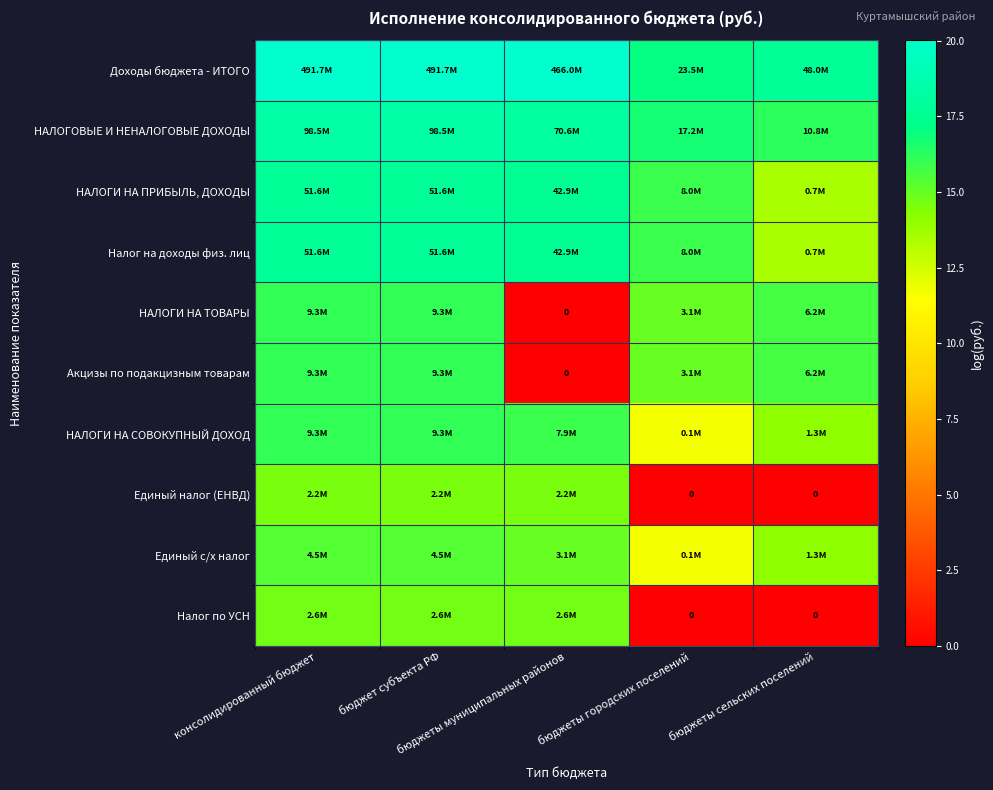

Is it true that НАЛОГИ НА ПРИБЫЛЬ, ДОХОДЫ equals 17.8 at консолидированный бюджет?

True